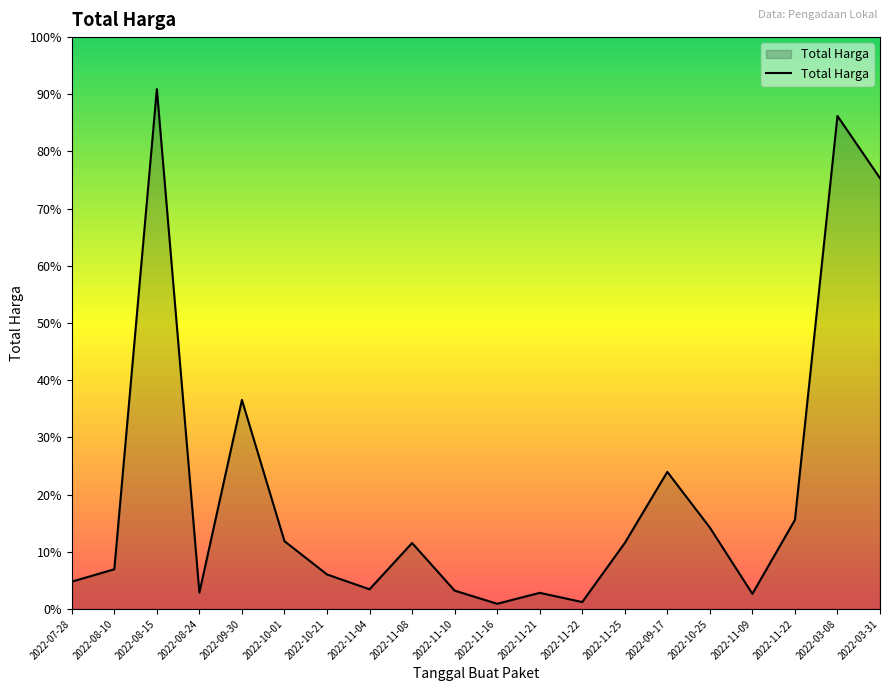

Which has a higher value, 2022-08-15 or 2022-10-01?

2022-08-15